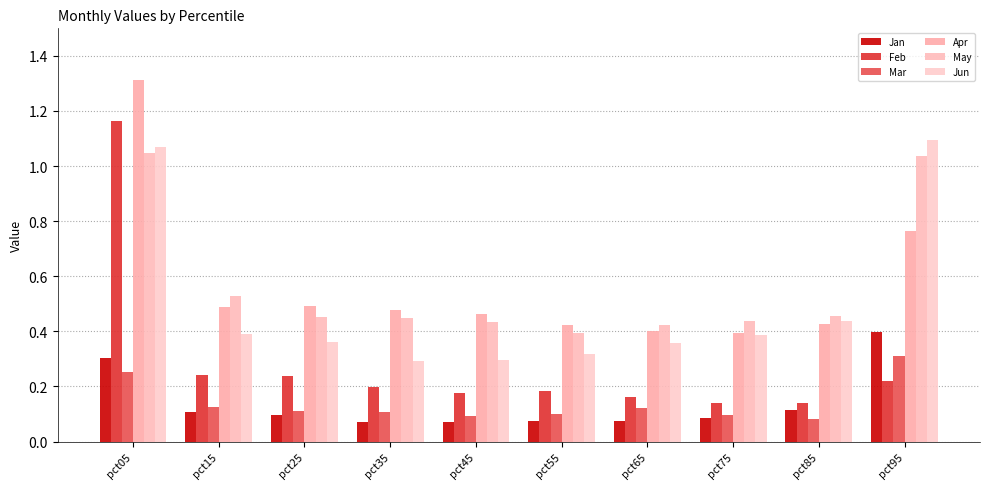

What is the difference between the second highest and second lowest values in the Jun series?

0.8